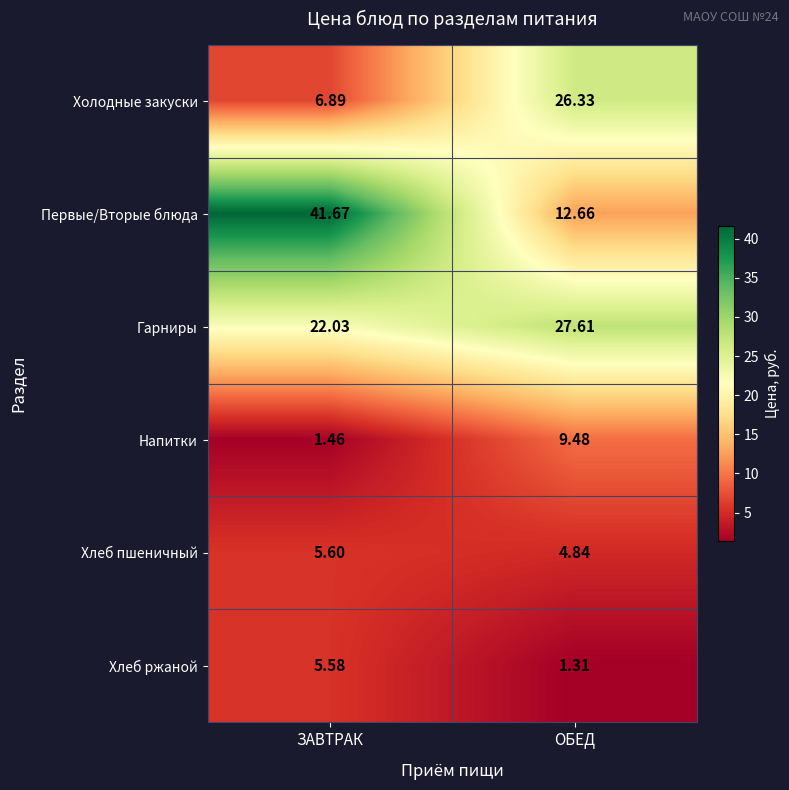

Which series changed the most between ЗАВТРАК and ОБЕД?

Первые/Вторые блюда